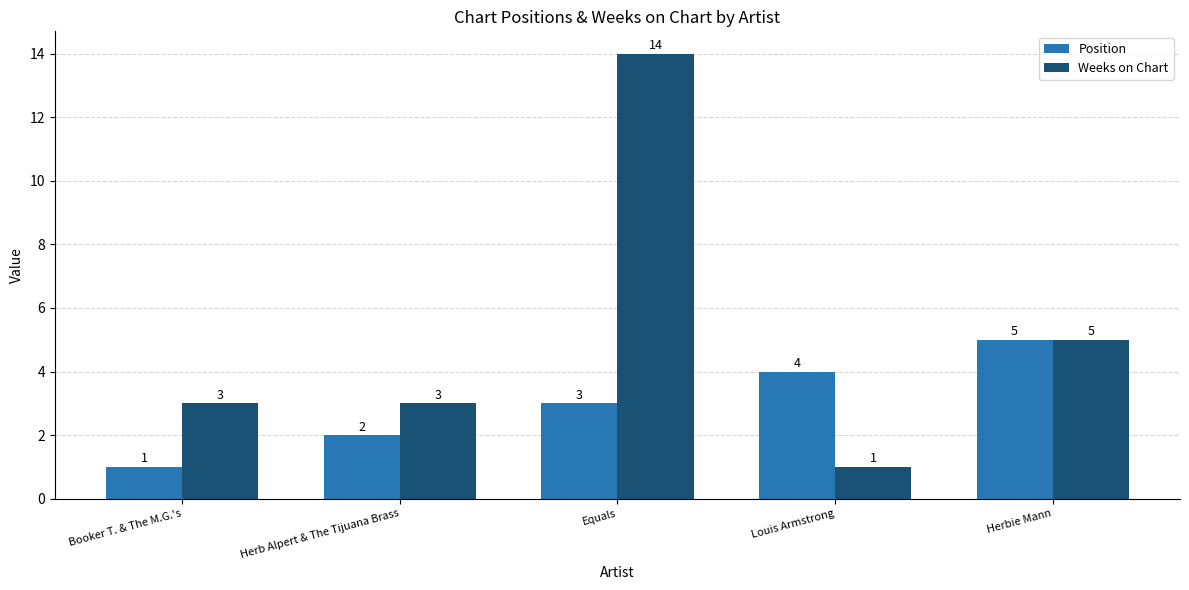

Read the Position value at Herb Alpert & The Tijuana Brass.

2